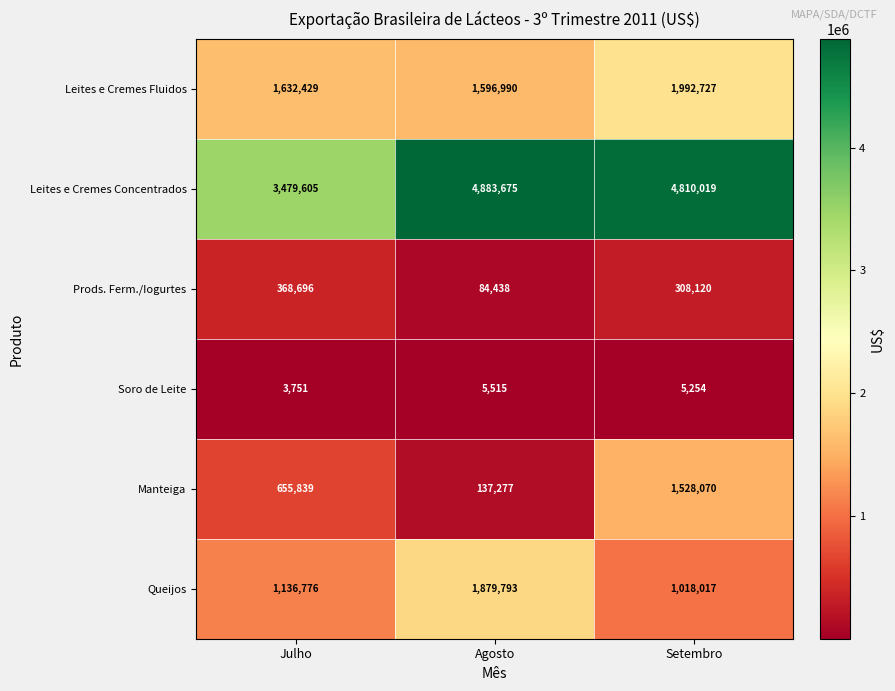

Reading left to right, extract all data points from this chart.

Leites e Cremes Fluidos: 1632429	1596990	1992727
Leites e Cremes Concentrados: 3479605	4883675	4810019
Prods. Ferm./Iogurtes: 368696	84438	308120
Soro de Leite: 3751	5515	5254
Manteiga: 655839	137277	1528070
Queijos: 1136776	1879793	1018017